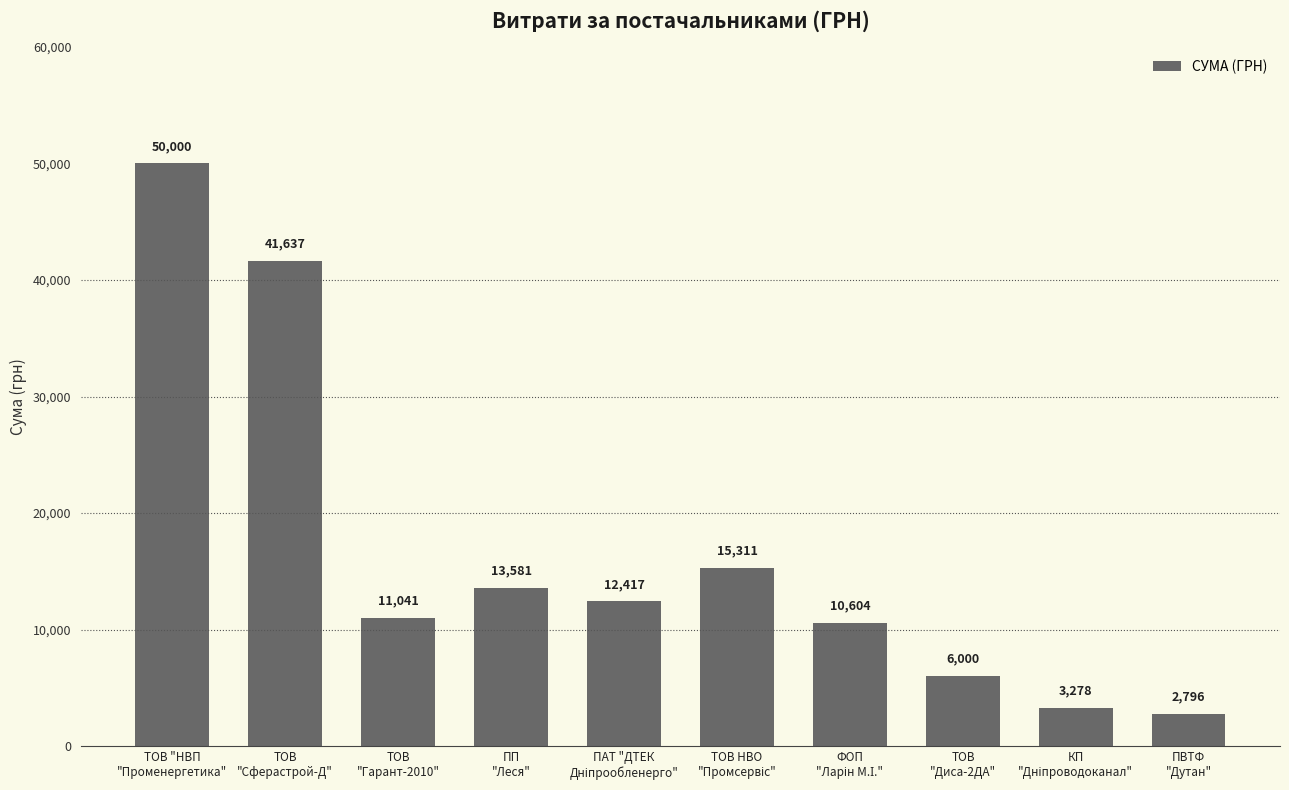

What is the smallest value displayed?

2796.0